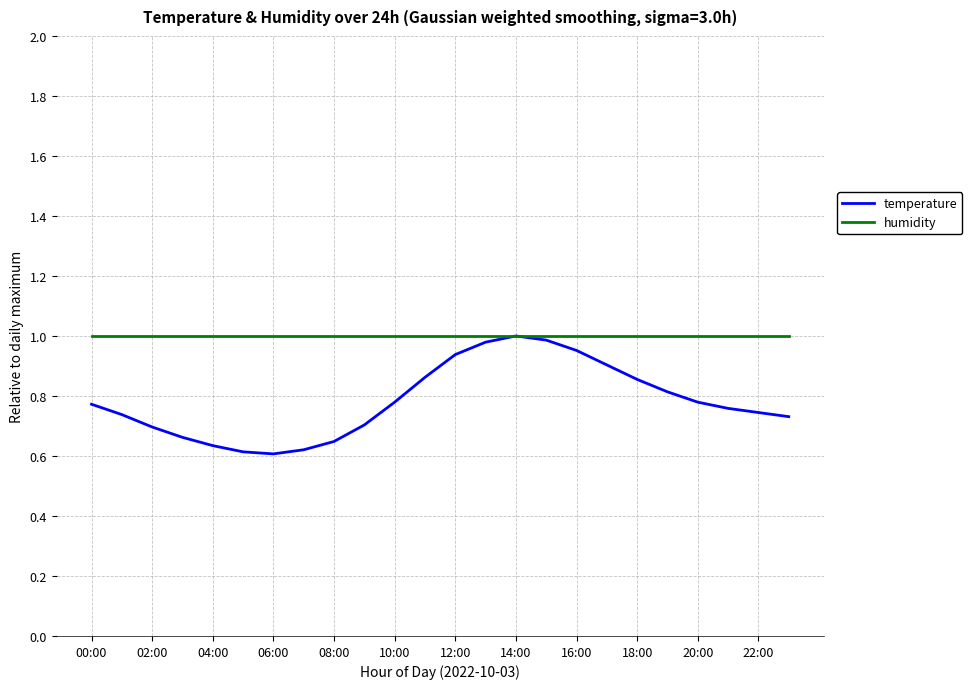

Rank the series by their average value, from highest to lowest.

humidity, temperature